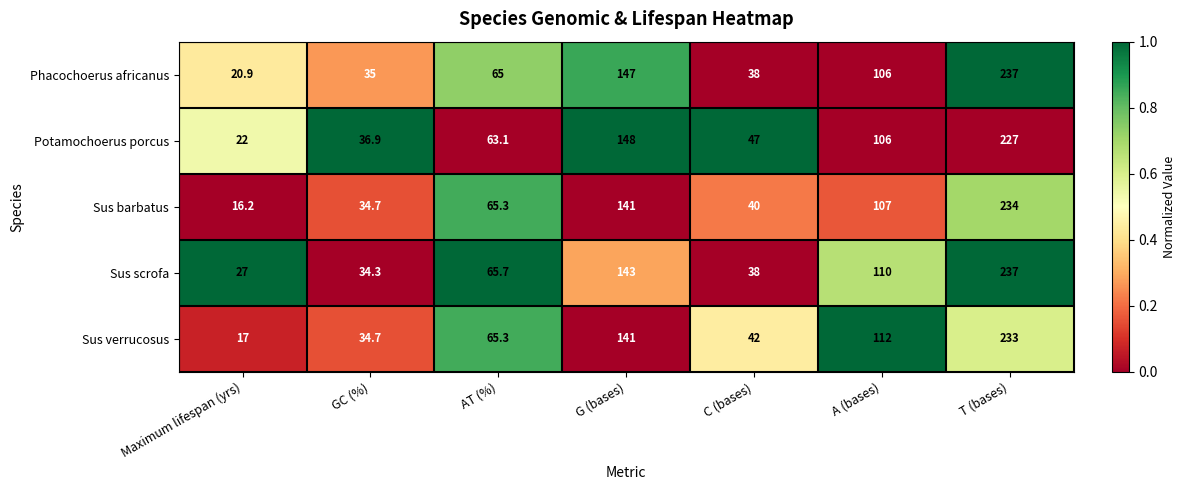

What is the sum of all Phacochoerus africanus values?

648.9